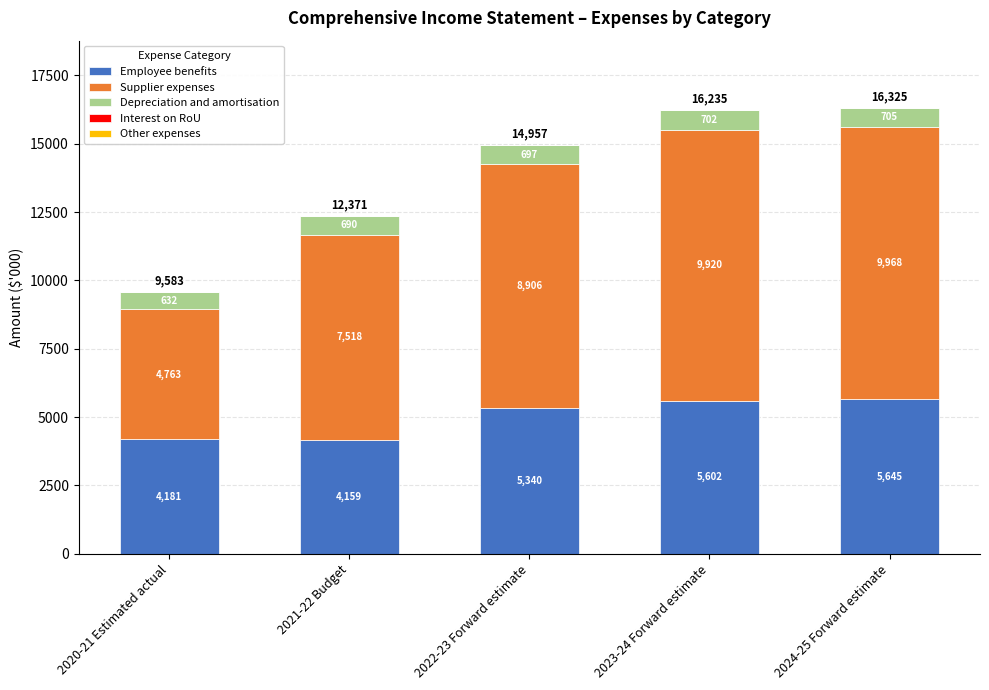

What is the sum of all Employee benefits values?

24927